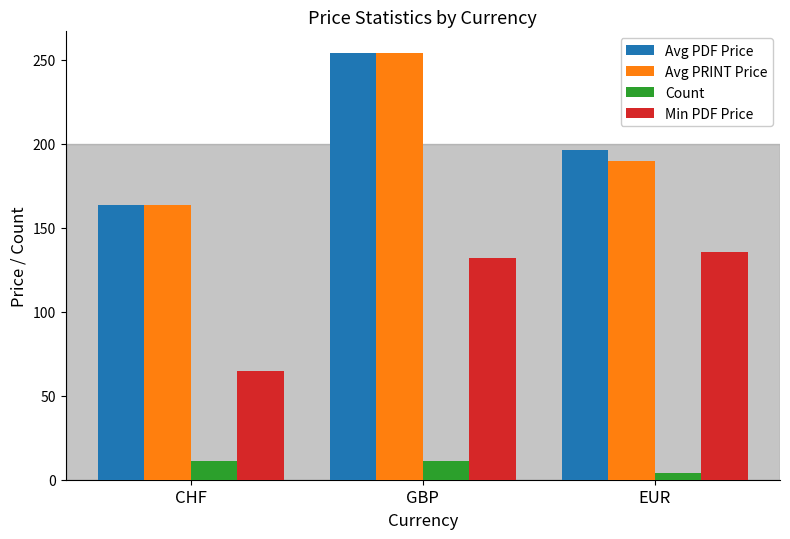

Count the number of categories in the chart.

3